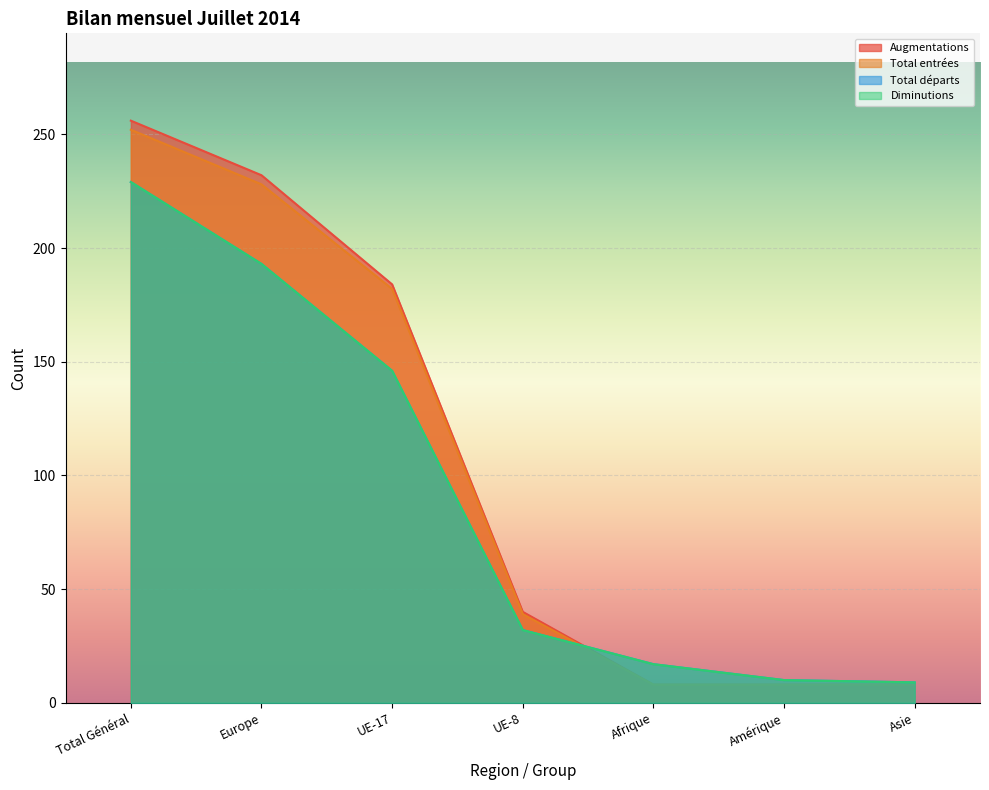

At which label does Diminutions reach its peak?

Total Général